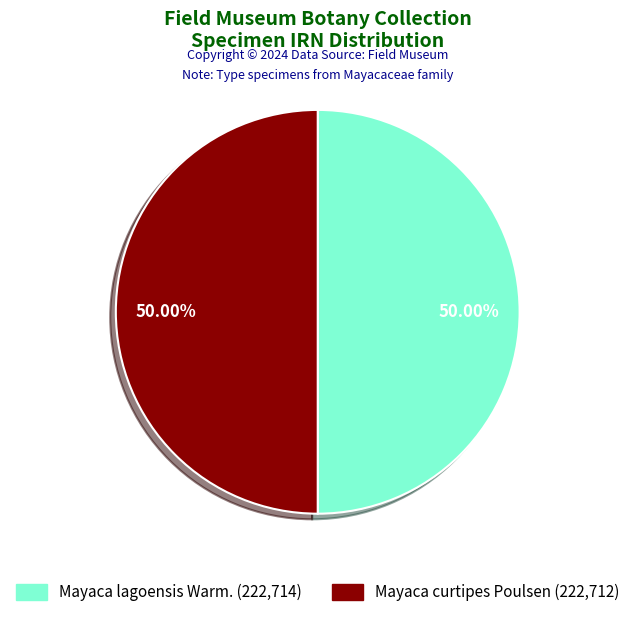

Which slice is the smallest?

Mayaca curtipes Poulsen (222712)